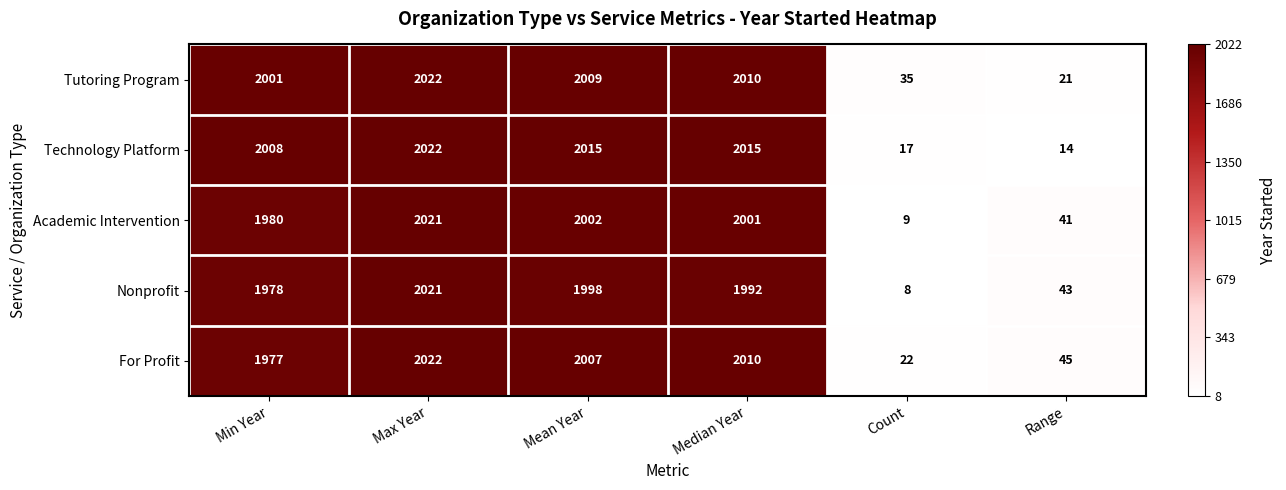

At which category does the chart reach its minimum across all series?

Count